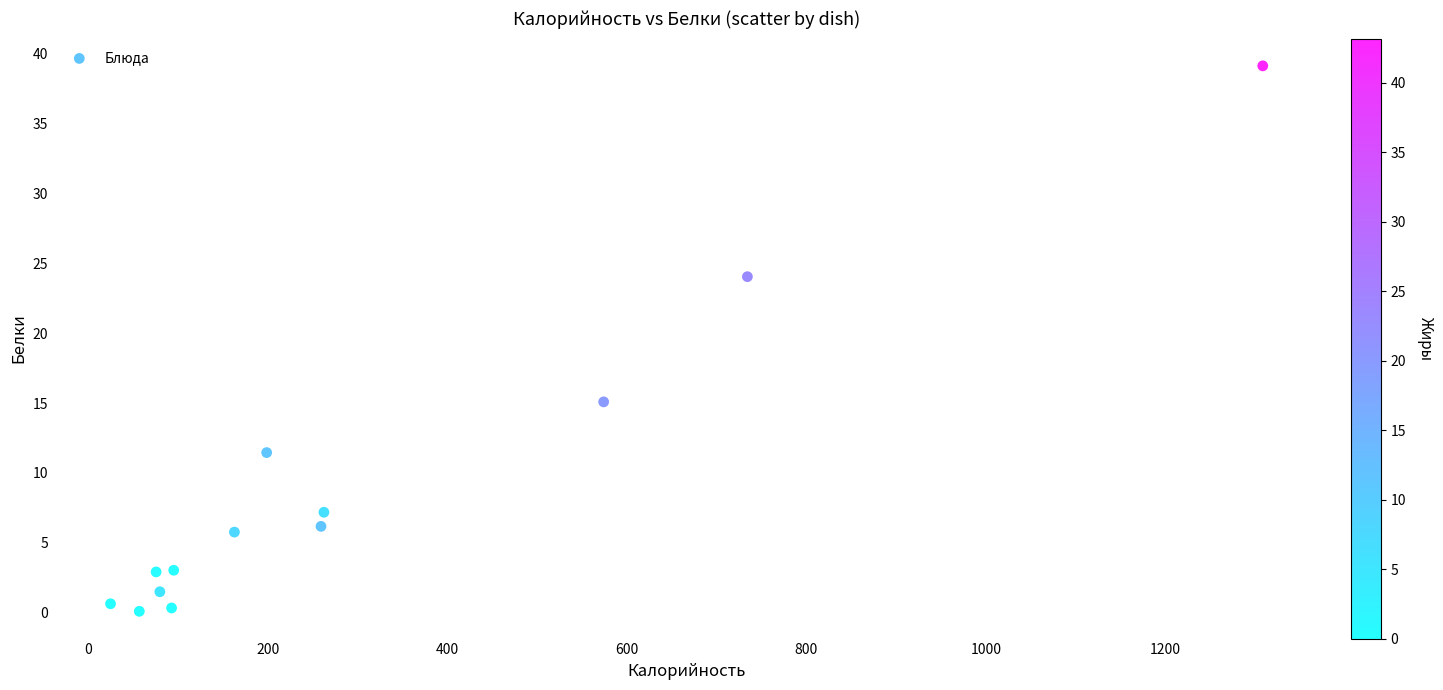

What Y value in the scatter plot is closest to 19?

15.1